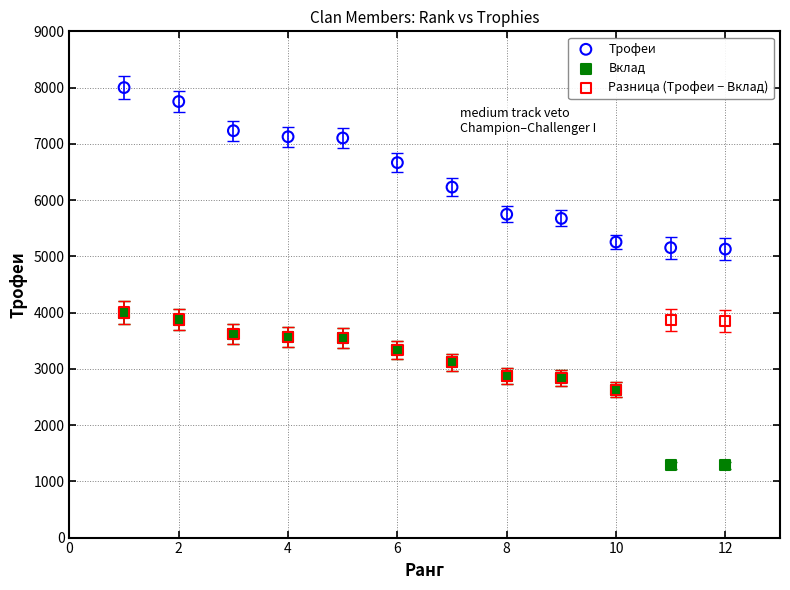

Which series has the widest spread of Y values?

Трофеи